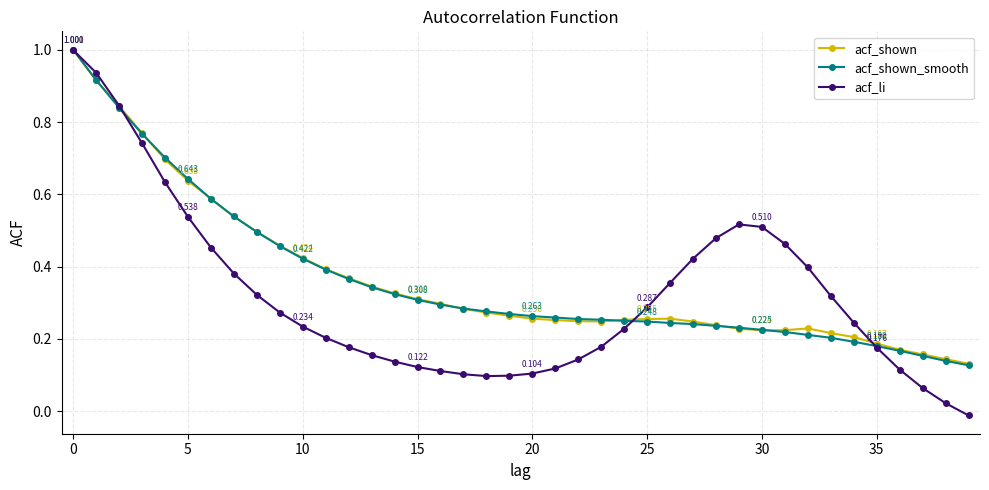

Which series has the widest spread of values?

acf_li